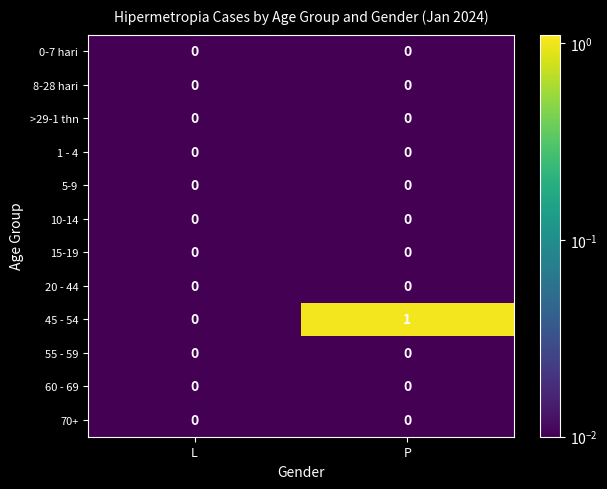

Which series has the largest total across all categories?

45 - 54